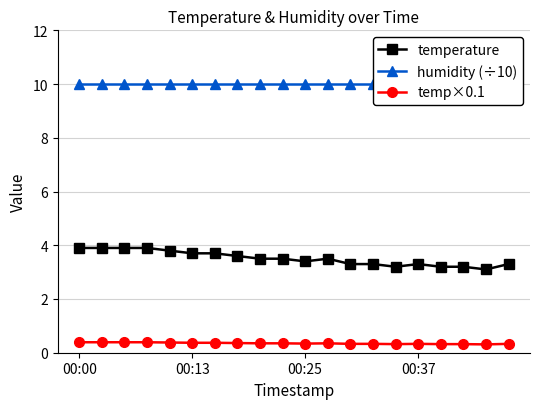

What is the total value across all series at 4?

14.2